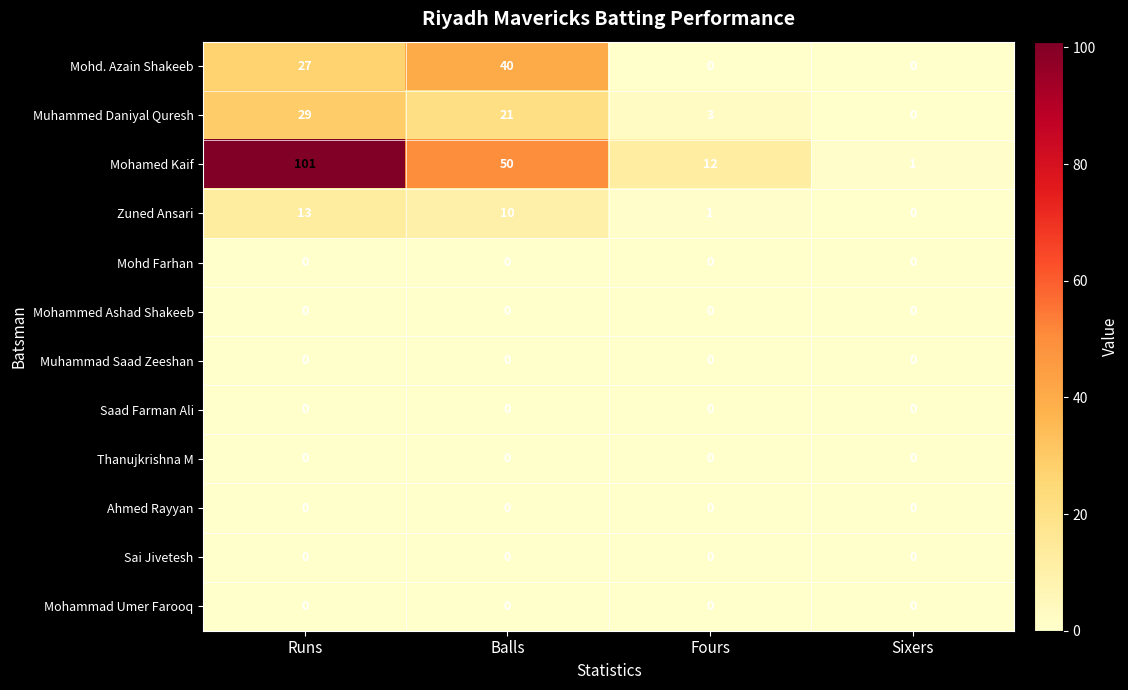

What is the sum of all Mohd. Azain Shakeeb values?

67